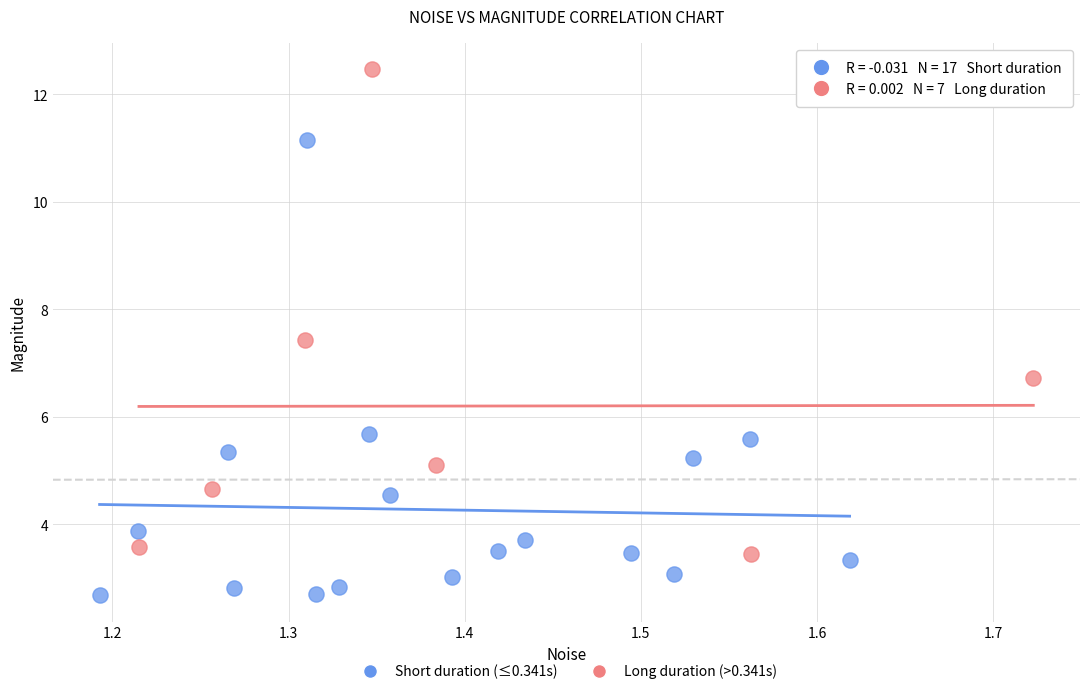

Which series contains the highest Y value?

Long duration (>0.341s)